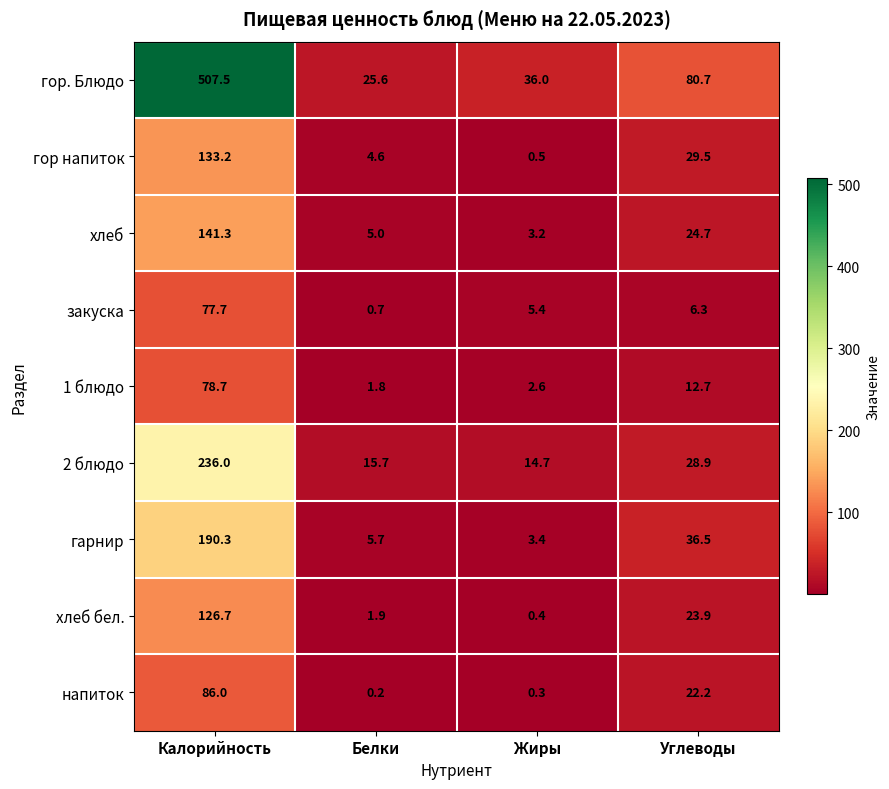

The value of 2 блюдо at Белки is 21.7. True or false?

False